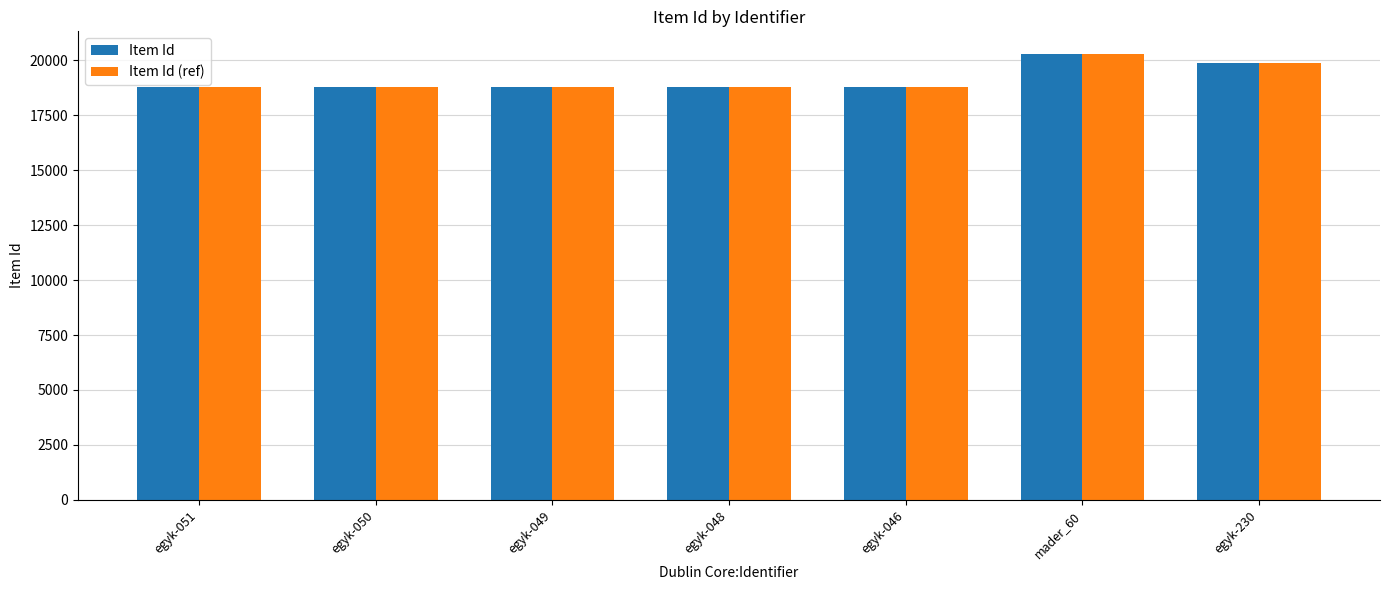

What is the approximate value of Item Id (ref) at egyk-230, to the nearest 50?

19900